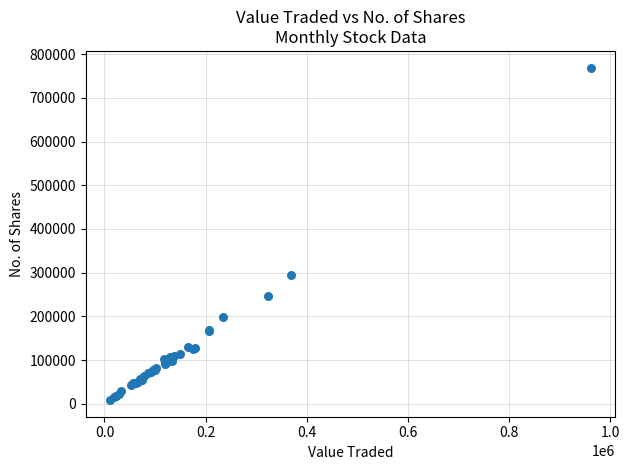

What Y value in the scatter plot is closest to 388787?

294023